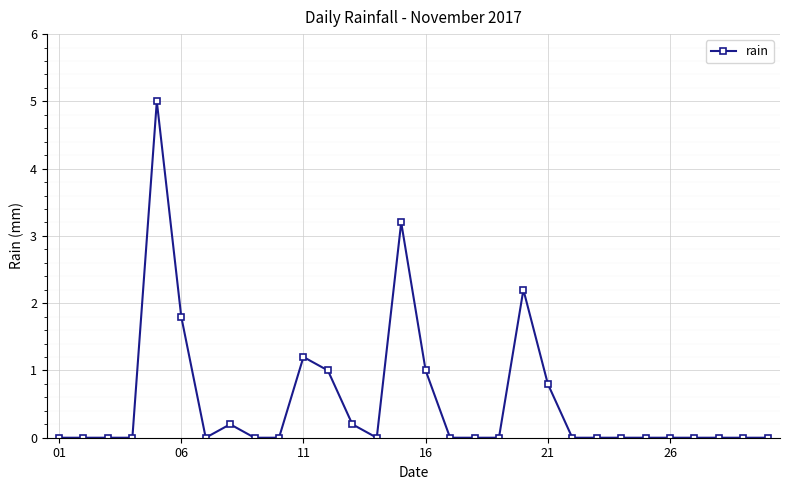

Does the chart have visible grid lines?

Yes